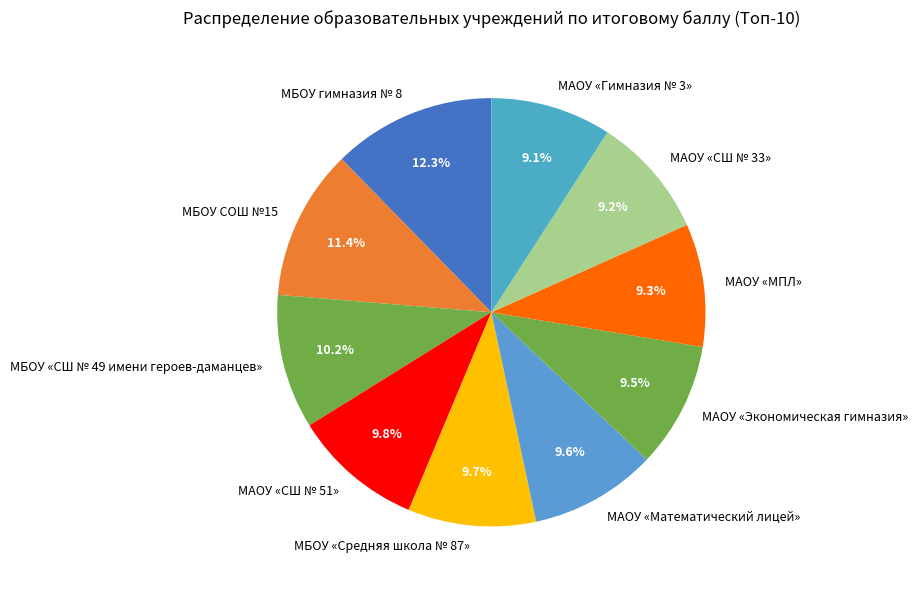

Which has a higher value, МБОУ «Средняя школа № 87» or МАОУ «Гимназия № 3»?

МБОУ «Средняя школа № 87»